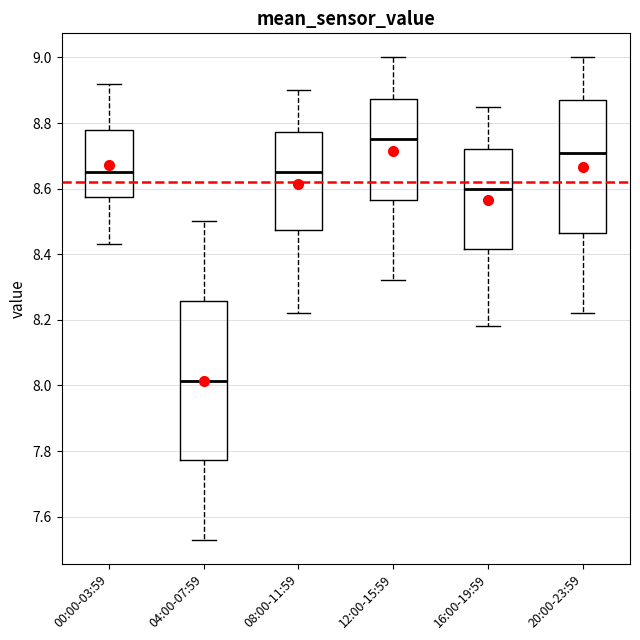

Reading left to right, transcribe this box plot: for each box, give where its median line is, the range the box spans, and where its two whiskers end, as read against the y-axis. The values are not printed on the chart, so give them approximately, as read against the axis.

00:00-03:59: median 8.66, box 8.58 to 8.78, whiskers 8.44 to 8.92
04:00-07:59: median 8.02, box 7.78 to 8.26, whiskers 7.54 to 8.50
08:00-11:59: median 8.66, box 8.48 to 8.78, whiskers 8.22 to 8.90
12:00-15:59: median 8.76, box 8.56 to 8.88, whiskers 8.32 to 9.00
16:00-19:59: median 8.60, box 8.42 to 8.72, whiskers 8.18 to 8.86
20:00-23:59: median 8.72, box 8.46 to 8.88, whiskers 8.22 to 9.00